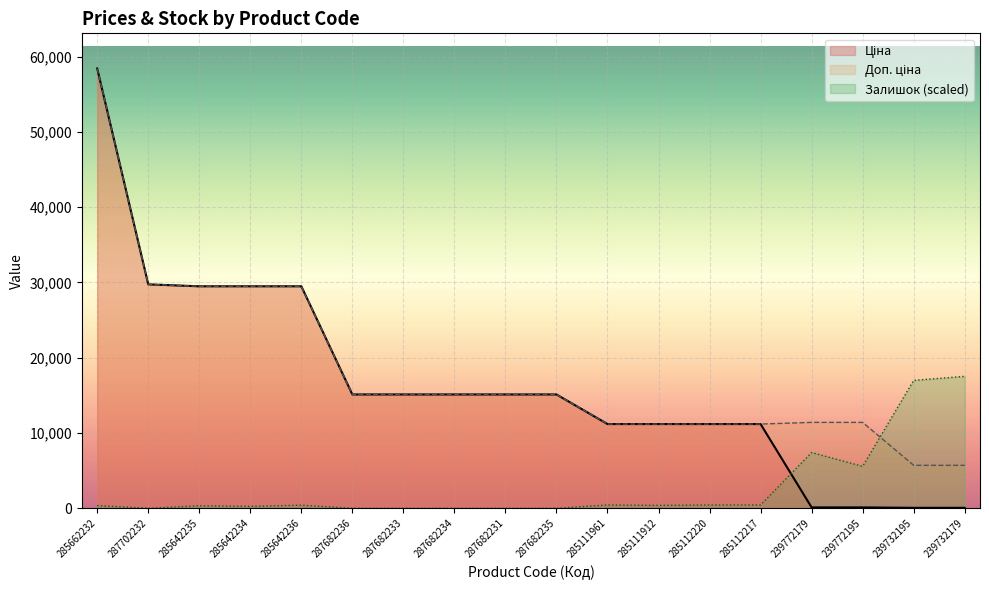

At which category is the sum across all series the highest?

285662232